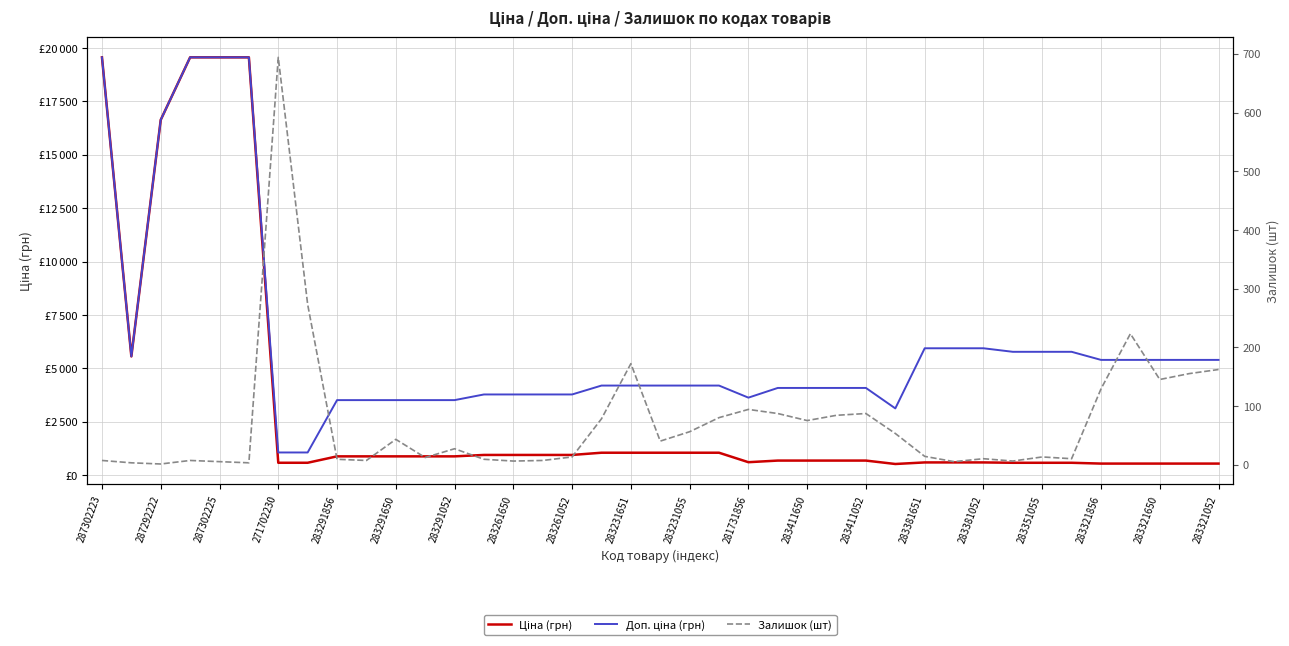

Between 283381651 and 29, which is larger?

283381651